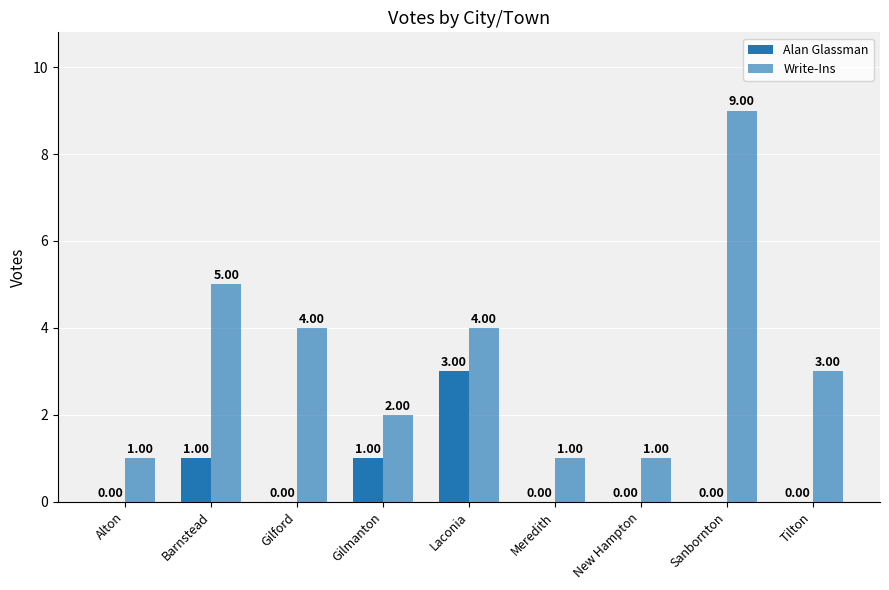

Are the bars grouped side by side (vs. stacked)?

Yes